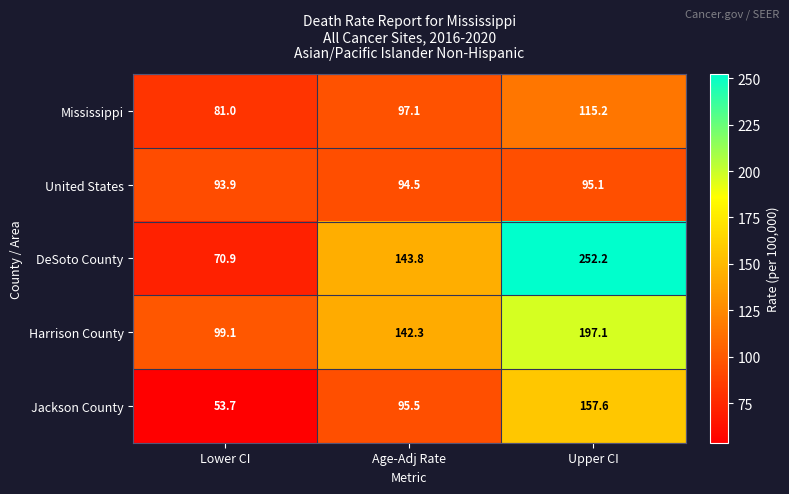

Is it true that Mississippi equals 81.0 at Lower CI?

True